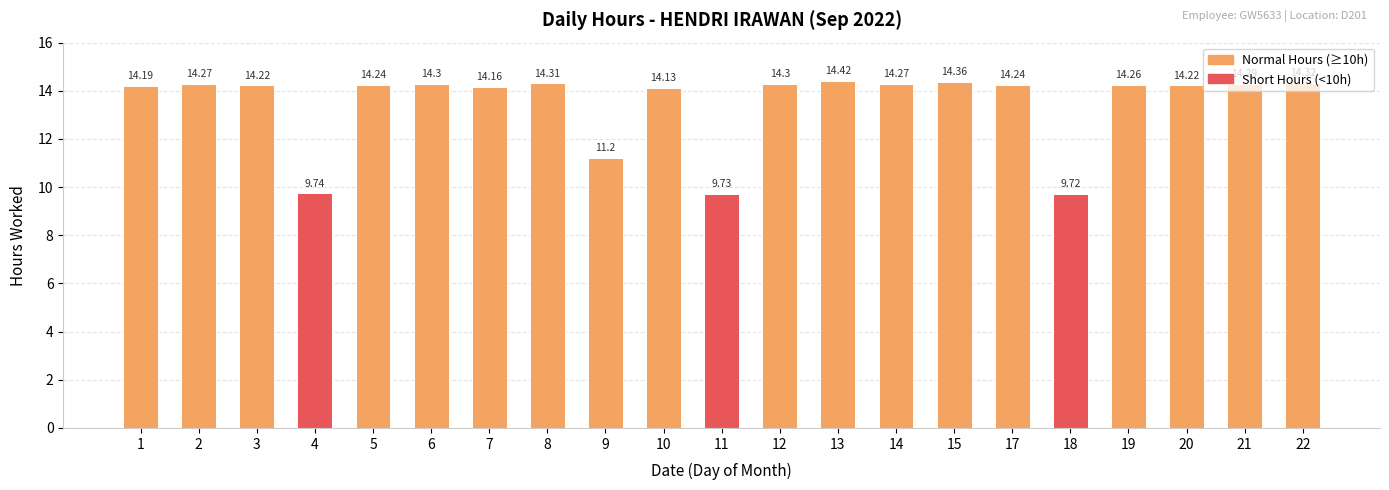

Reading left to right, transcribe all the data shown in this chart.

14.2	14.3	14.2	9.7	14.2	14.3	14.2	14.3	11.2	14.1	9.7	14.3	14.4	14.3	14.4	14.2	9.7	14.3	14.2	14.3	14.3